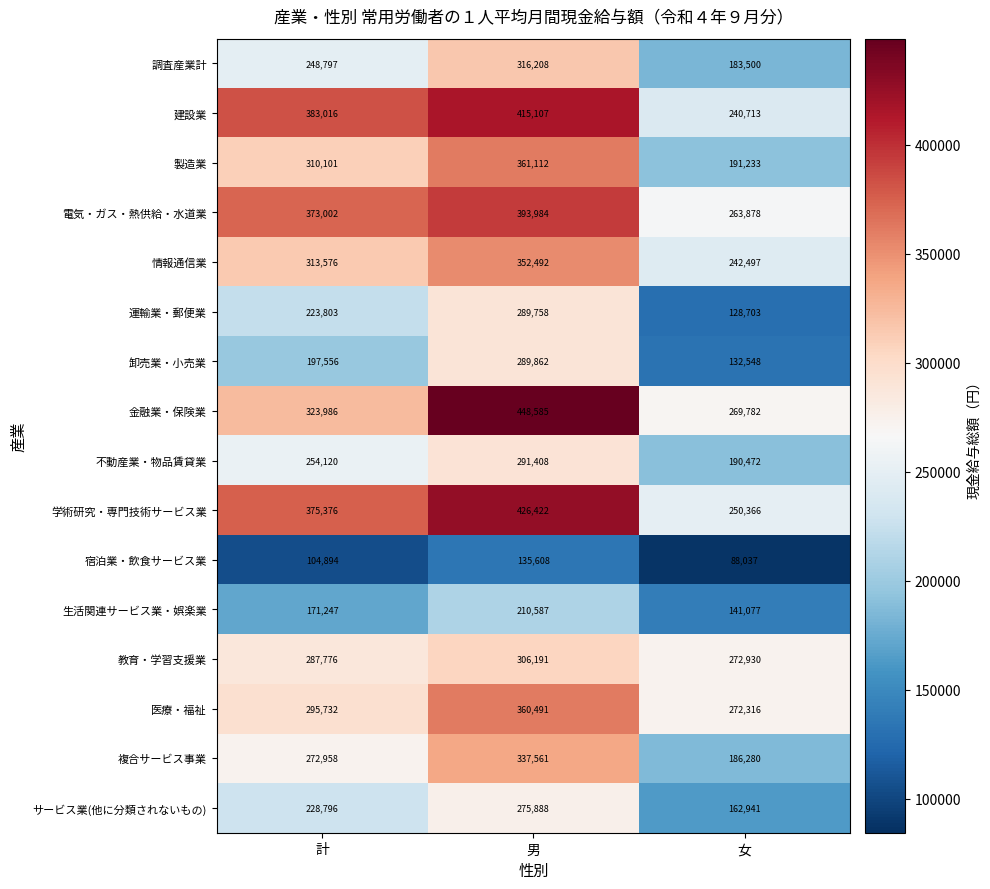

What is the smallest value displayed?

88037